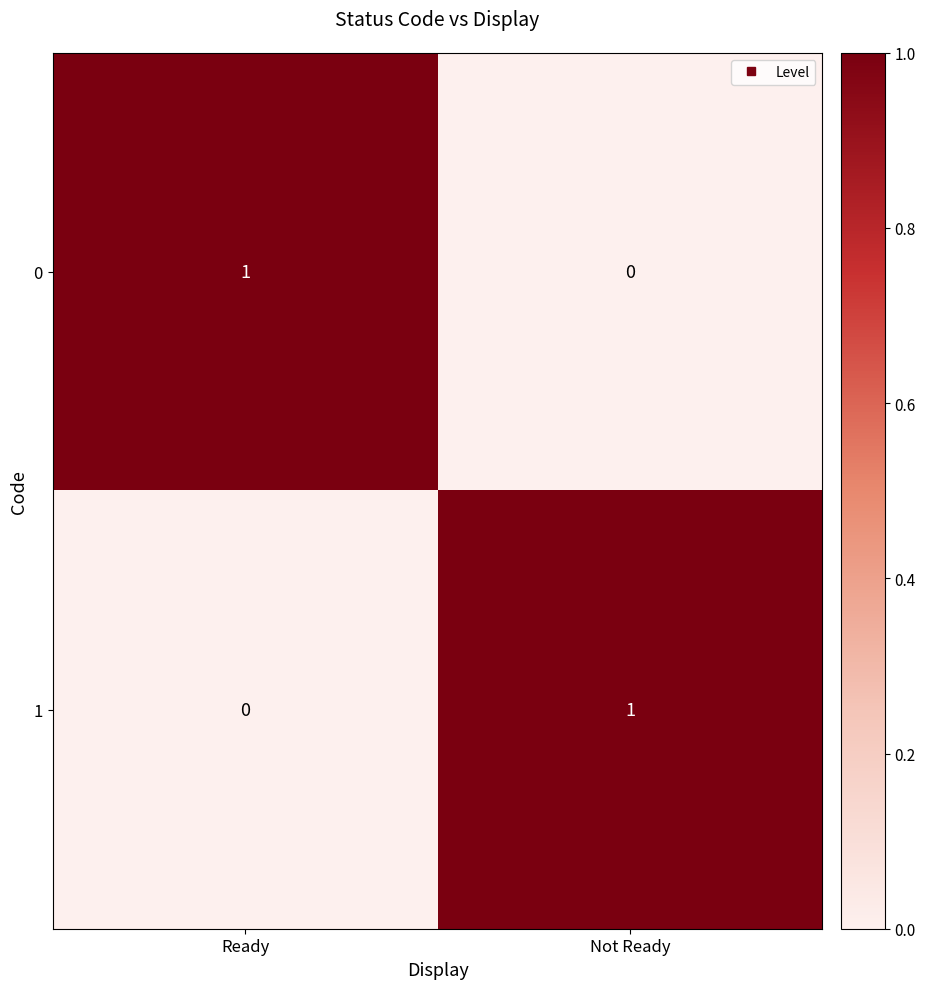

True or false: 1 has a value of 1 at Not Ready.

True